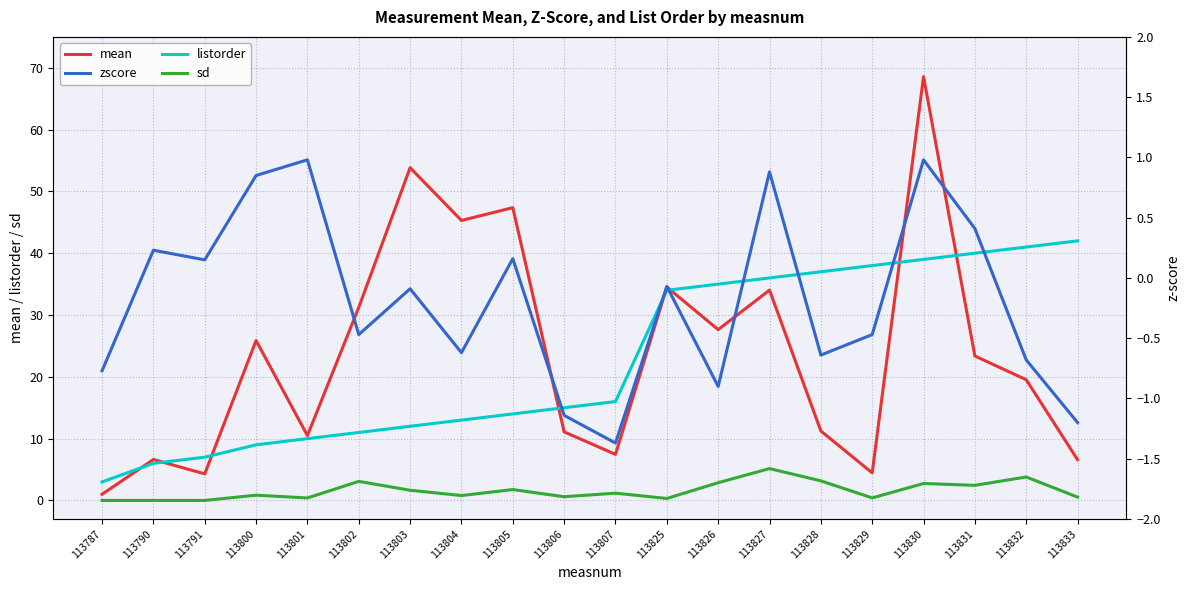

What is the smallest value displayed?

-1.4